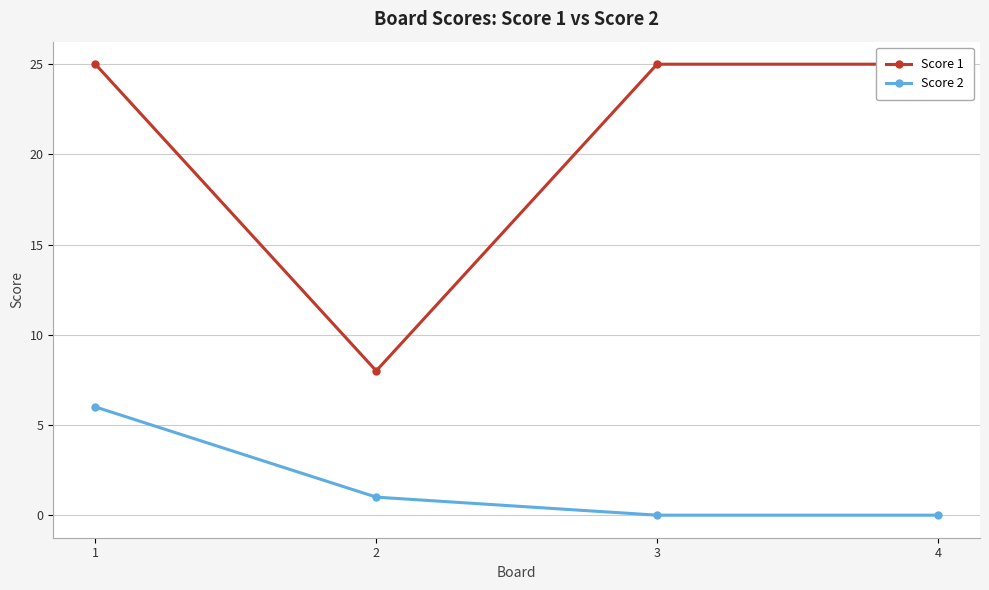

At which category does Score 1 reach its first local valley?

2